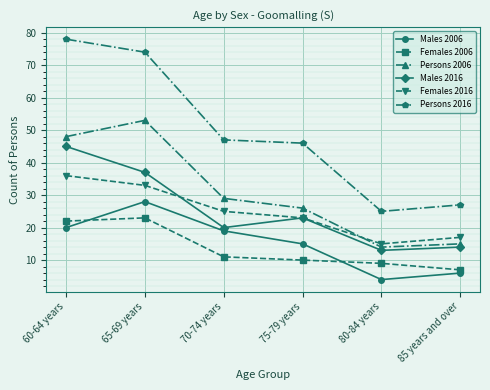

How many distinct data groups are displayed?

6